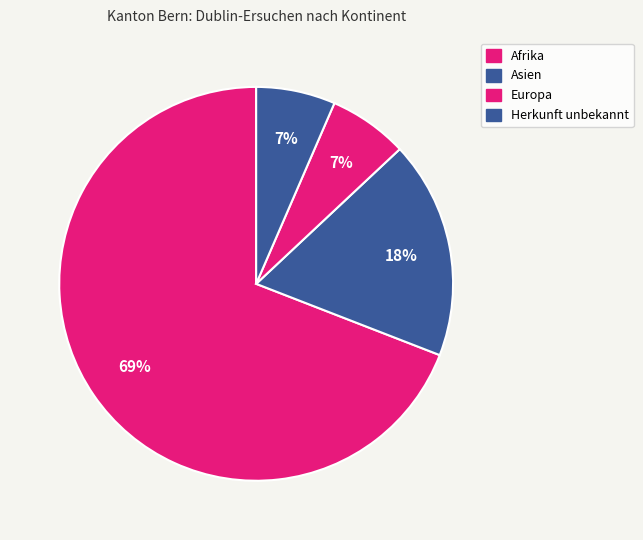

To the nearest percent, what is the combined percentage of Europa and Afrika?

76%